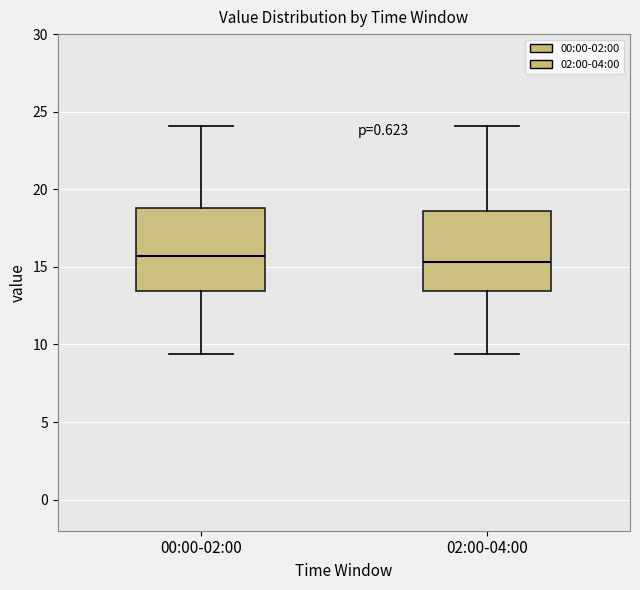

Where does the upper whisker of the box for 02:00-04:00 end on the y-axis? The values are not printed on the chart, so give them approximately, as read against the axis.

24.0